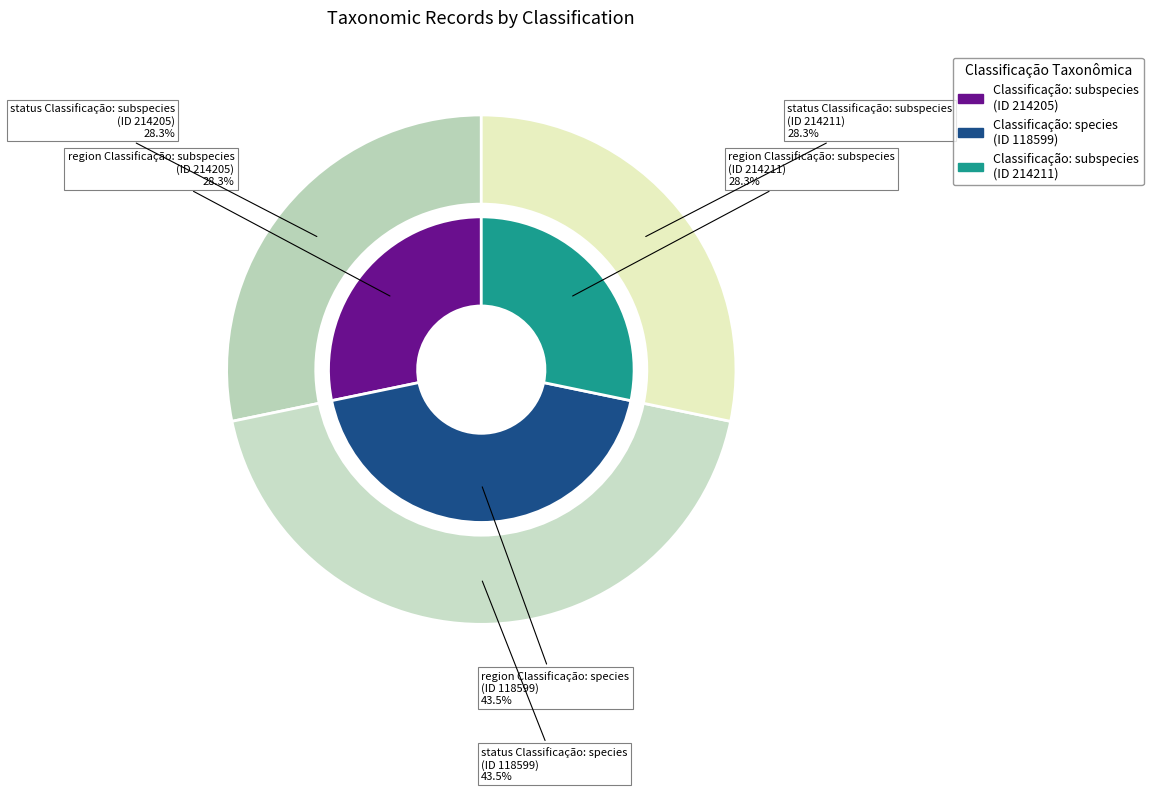

How many segments does this pie chart have?

3